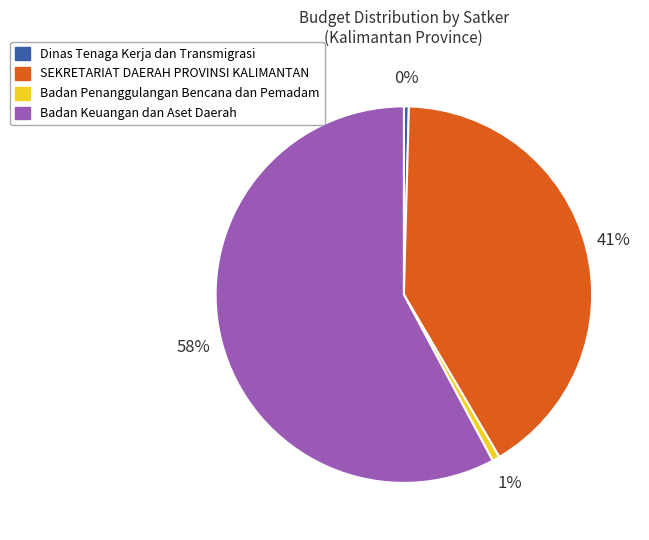

Which has a higher value, Dinas Tenaga Kerja dan Transmigrasi or SEKRETARIAT DAERAH PROVINSI KALIMANTAN?

SEKRETARIAT DAERAH PROVINSI KALIMANTAN